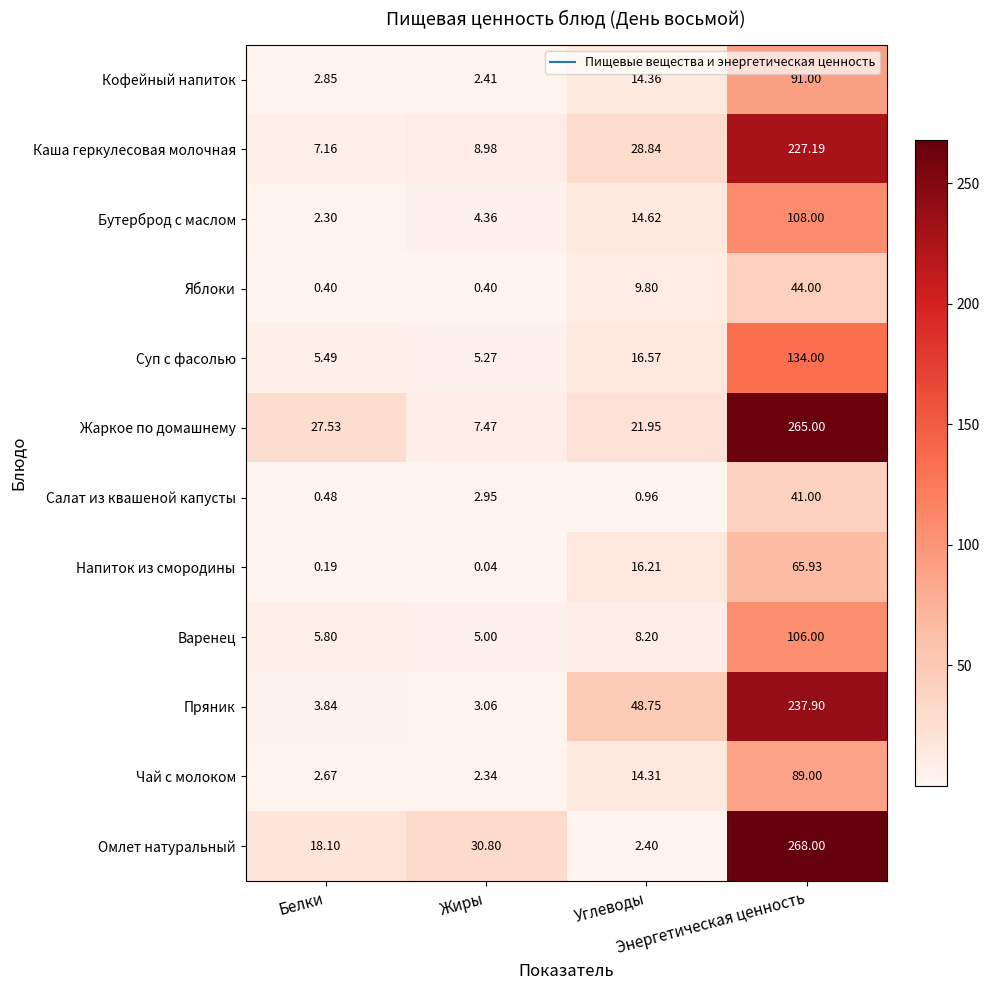

Which series has the largest total across all categories?

Жаркое по домашнему